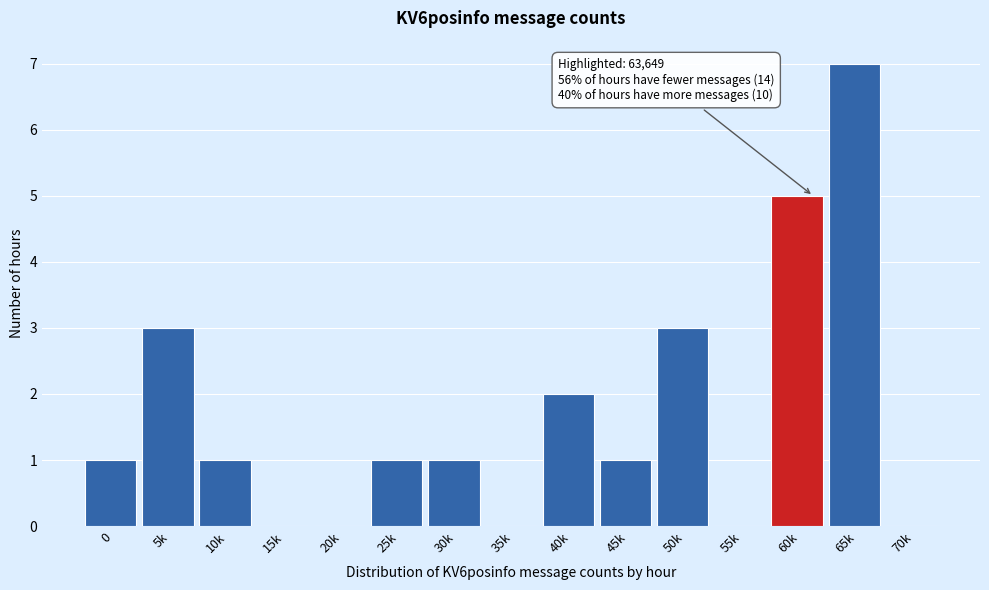

Reading left to right, transcribe all the data shown in this chart.

0=1	5k=3	10k=1	15k=0	20k=0	25k=1	30k=1	35k=0	40k=2	45k=1	50k=3	55k=0	60k=5	65k=7	70k=0